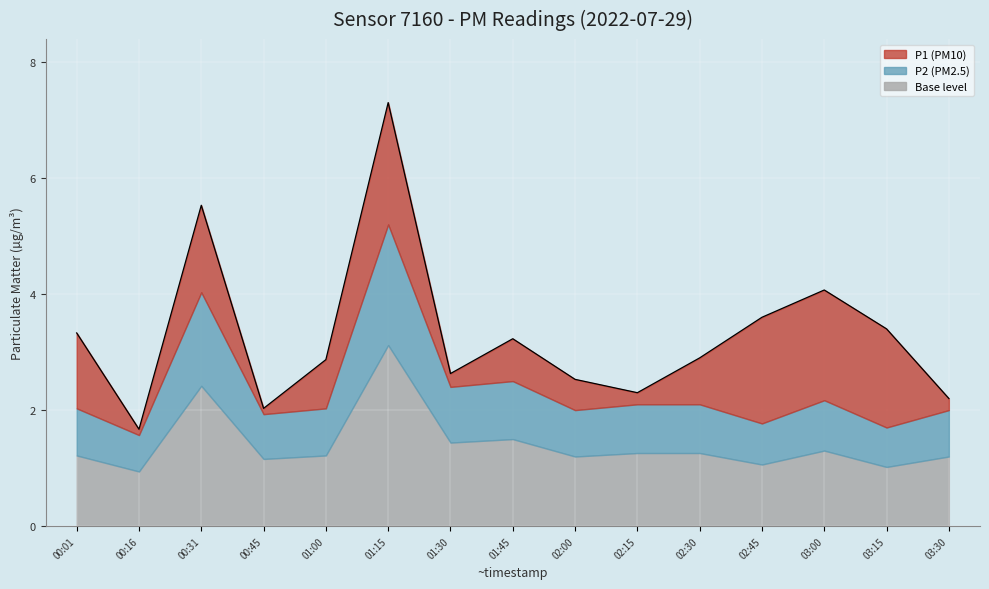

True or false: the data has more than 1 interior local peaks.

True